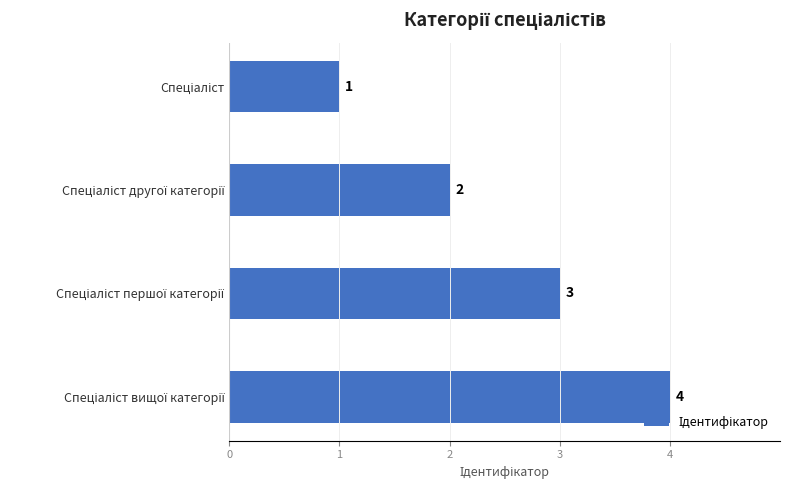

Count the number of categories in the chart.

4